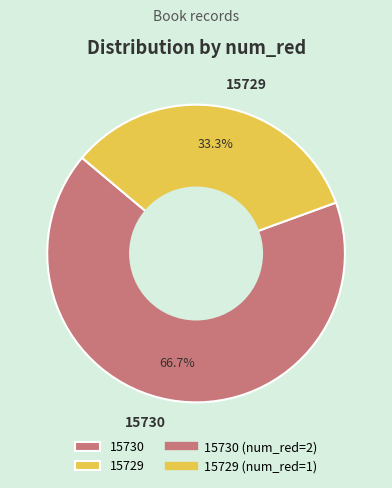

True or false: 15729 accounts for 28% of the total.

False